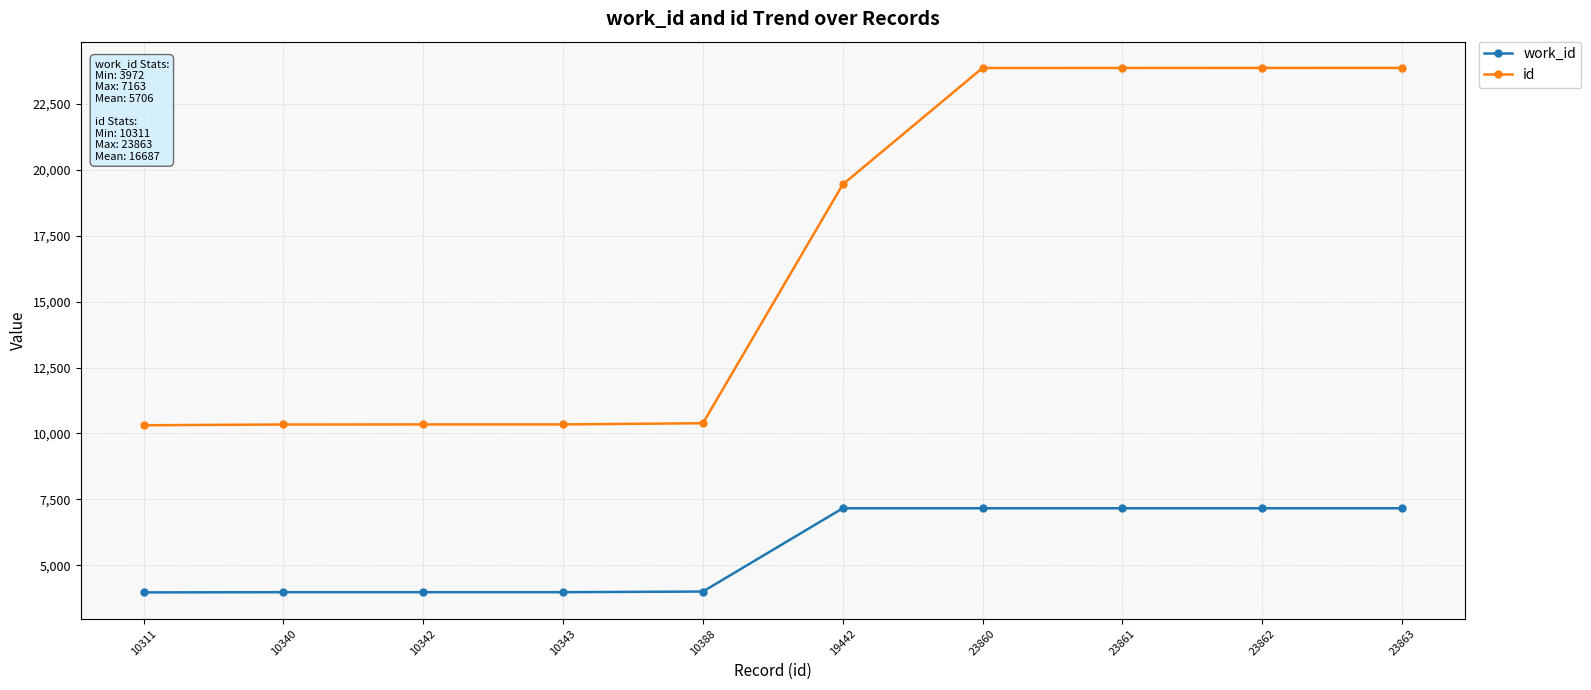

What is the difference between the maximum and second lowest values in the work_id series?

3182